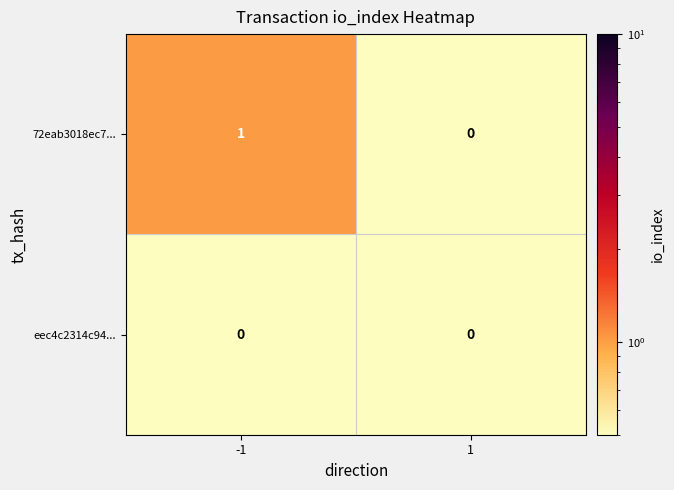

Reading left to right, transcribe all the data shown in this chart.

72eab3018ec7...: -1=1	1=0
eec4c2314c94...: -1=0	1=0